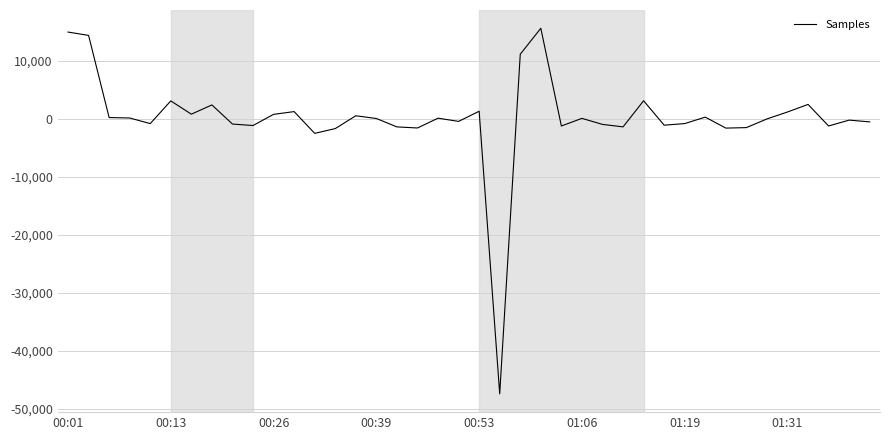

What is the difference between the maximum and minimum values?

62977.0